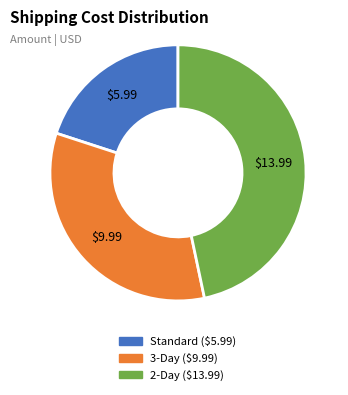

Is it true that 2-Day is 47% of the pie?

True